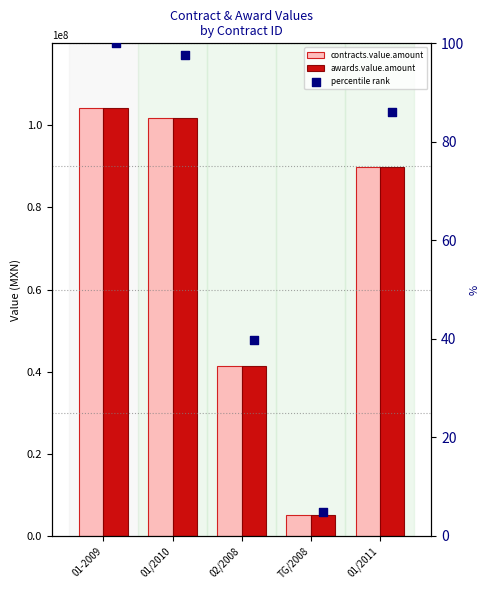

Is the value of awards.value.amount at 01/2010 greater than the value of percentile rank at 01-2009?

Yes